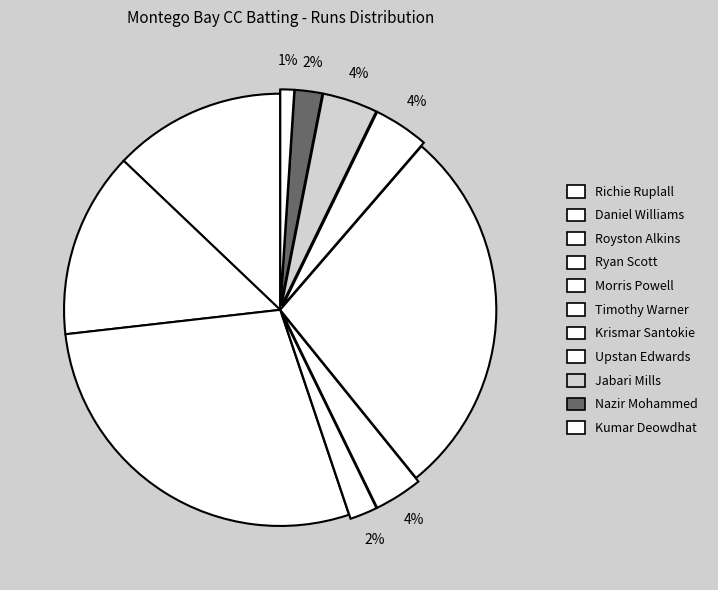

True or false: Richie Ruplall accounts for 9% of the total.

False